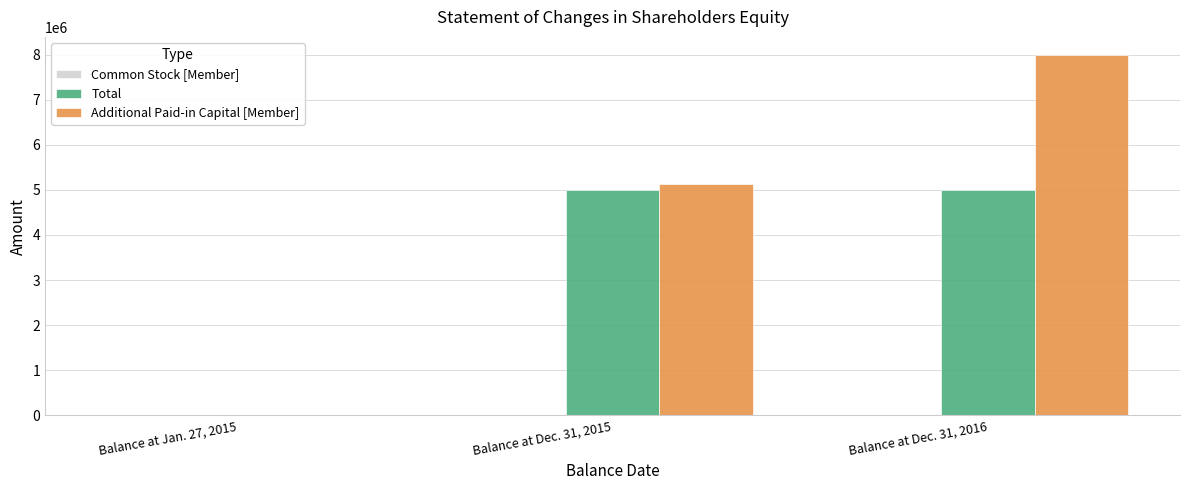

Which category has the highest value across all series?

Balance at Dec. 31, 2016